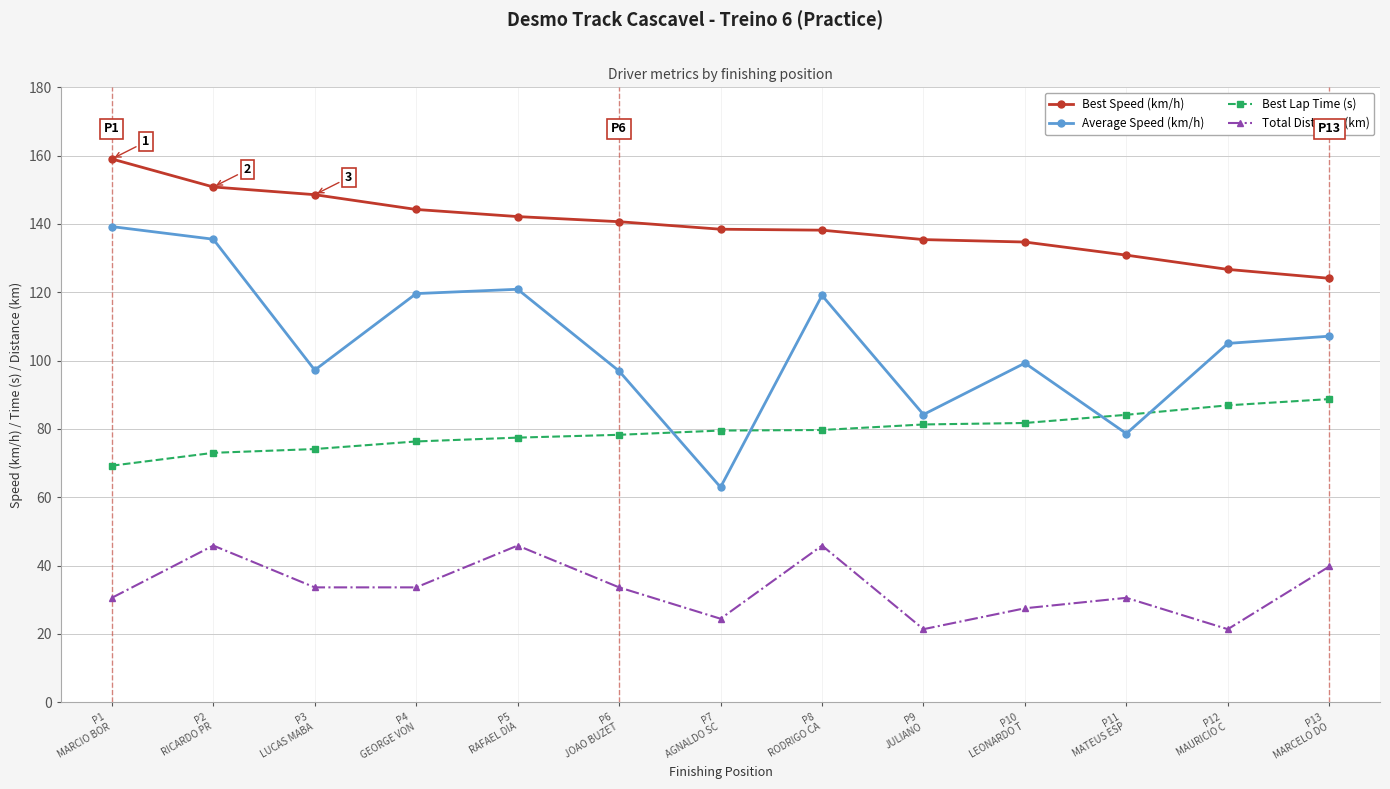

True or false: Best Speed (km/h) and Average Speed (km/h) intersect in this chart.

False